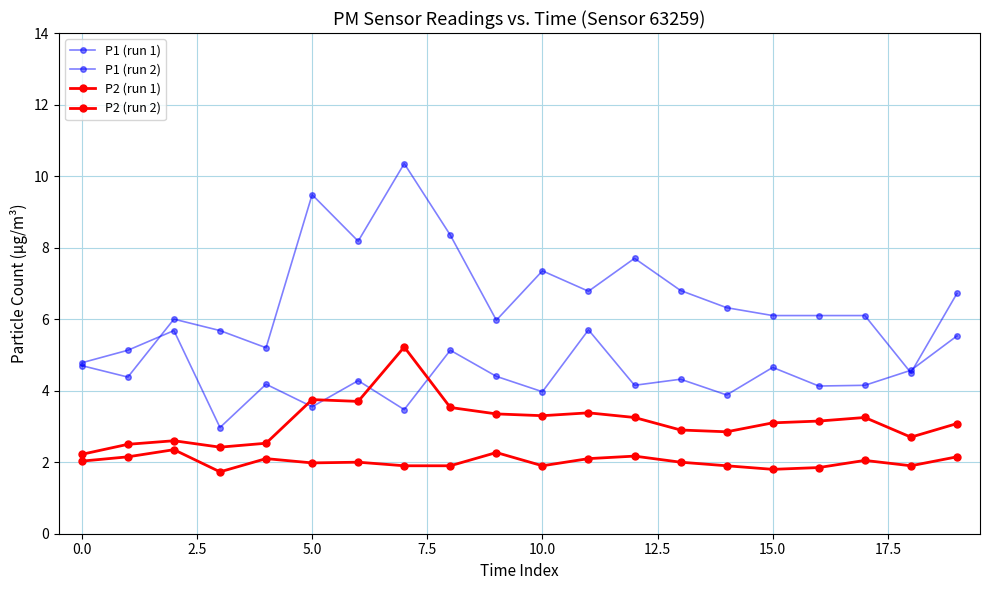

In P2 (run 1), how many points are lower than both neighbors (excluding endpoints)?

5